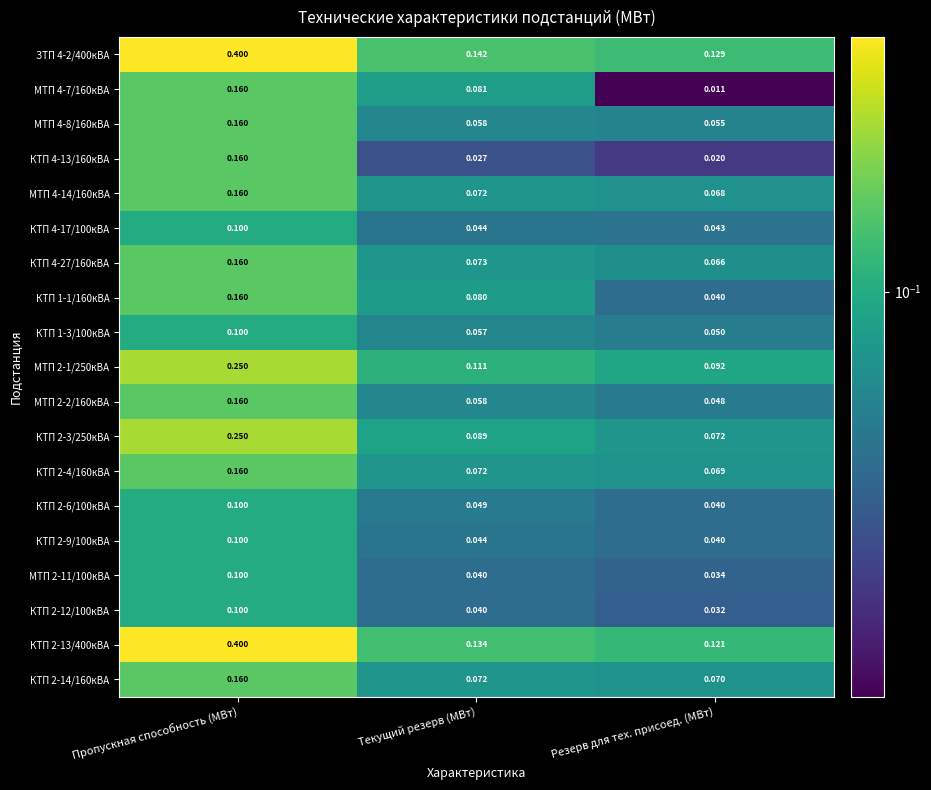

Where is КТП 2-4/160кВА nearest to the value 0?

Резерв для тех. присоед. (МВт)